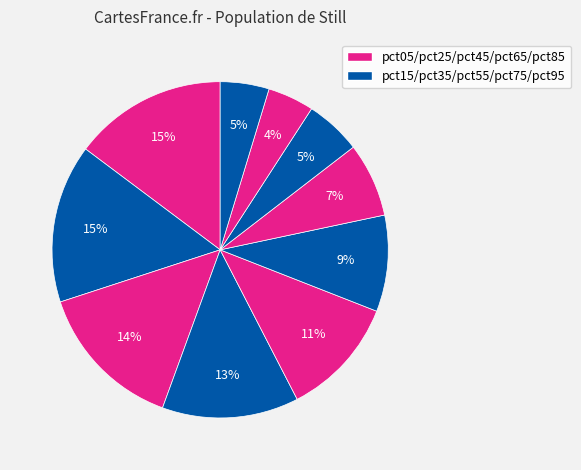

Count the number of slices in the pie.

10